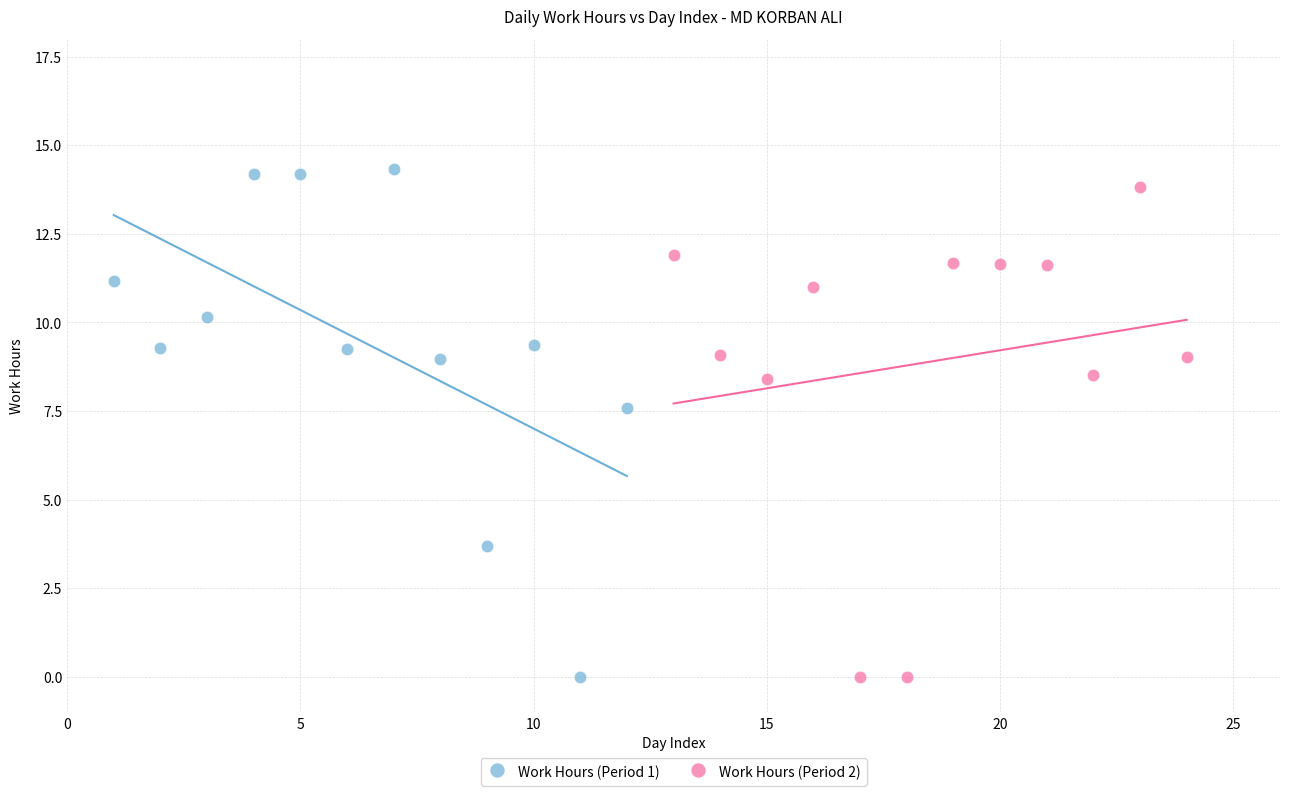

What are all the series names shown in the legend?

Work Hours (Period 1), Work Hours (Period 2)